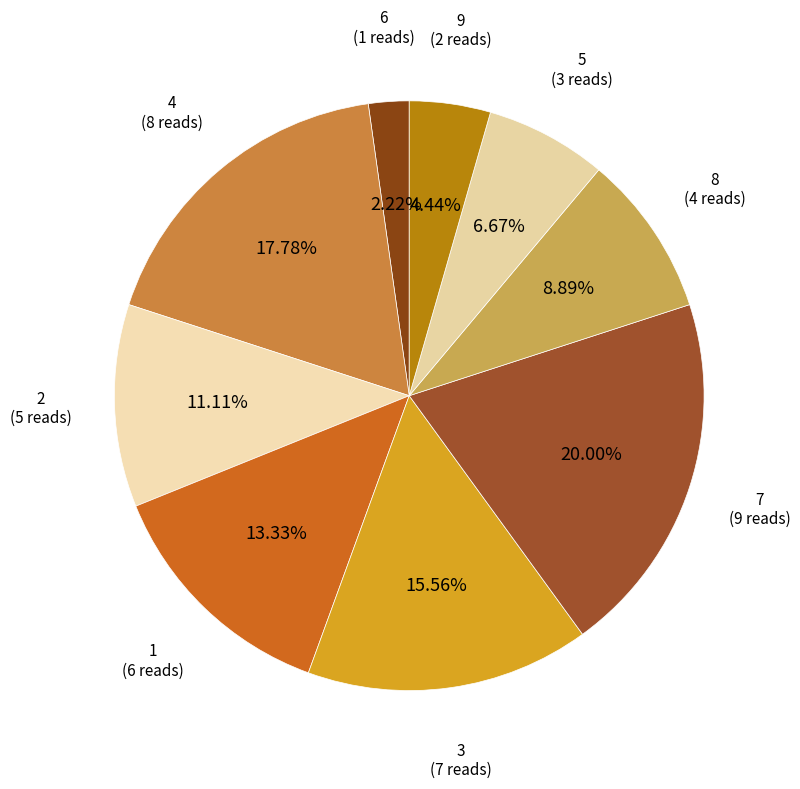

To the nearest percent, what portion does 6 represent?

2%